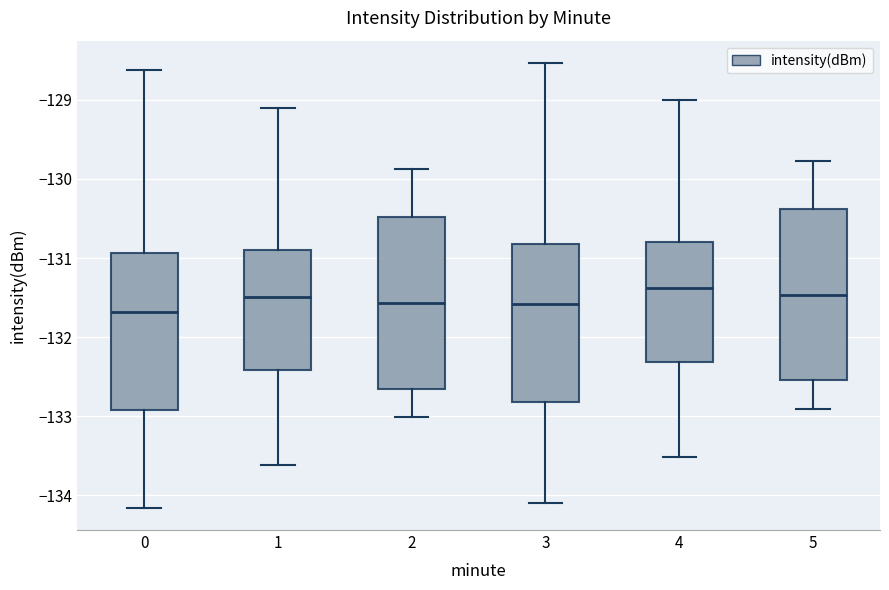

Reading left to right, transcribe this box plot: for each box, give where its median line is, the range the box spans, and where its two whiskers end, as read against the y-axis. The values are not printed on the chart, so give them approximately, as read against the axis.

0: median -131.7, box -132.9 to -130.9, whiskers -134.2 to -128.6
1: median -131.5, box -132.4 to -130.9, whiskers -133.6 to -129.1
2: median -131.6, box -132.7 to -130.5, whiskers -133.0 to -129.9
3: median -131.6, box -132.8 to -130.8, whiskers -134.1 to -128.5
4: median -131.4, box -132.3 to -130.8, whiskers -133.5 to -129.0
5: median -131.5, box -132.5 to -130.4, whiskers -132.9 to -129.8